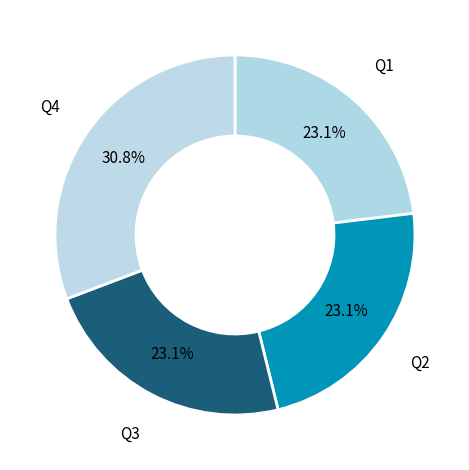

What percentage is NOT represented by Q1?

76.9%